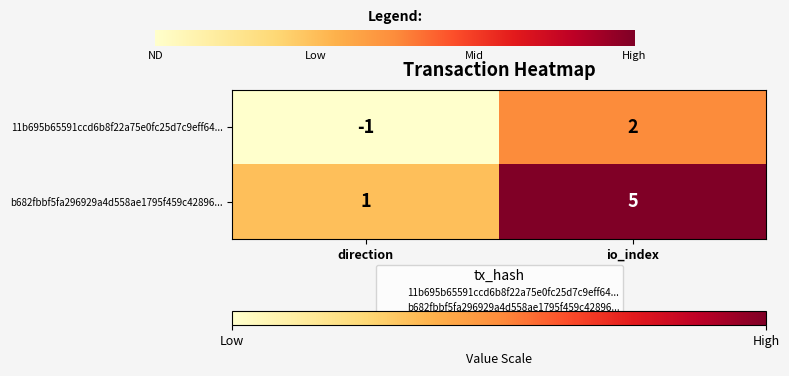

What is the minimum value shown in the chart?

-1